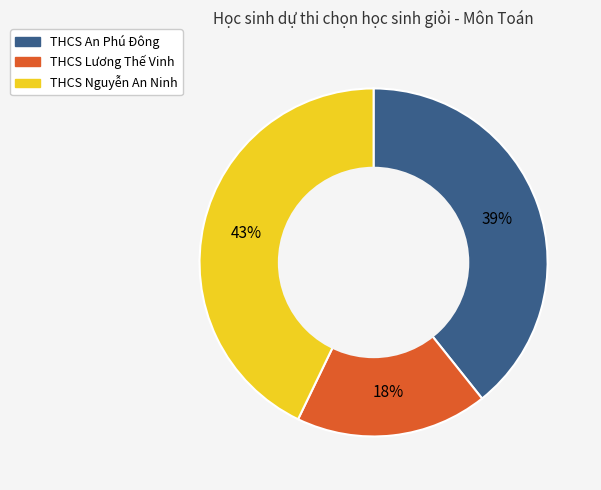

Which has a higher value, THCS An Phú Đông or THCS Nguyễn An Ninh?

THCS Nguyễn An Ninh